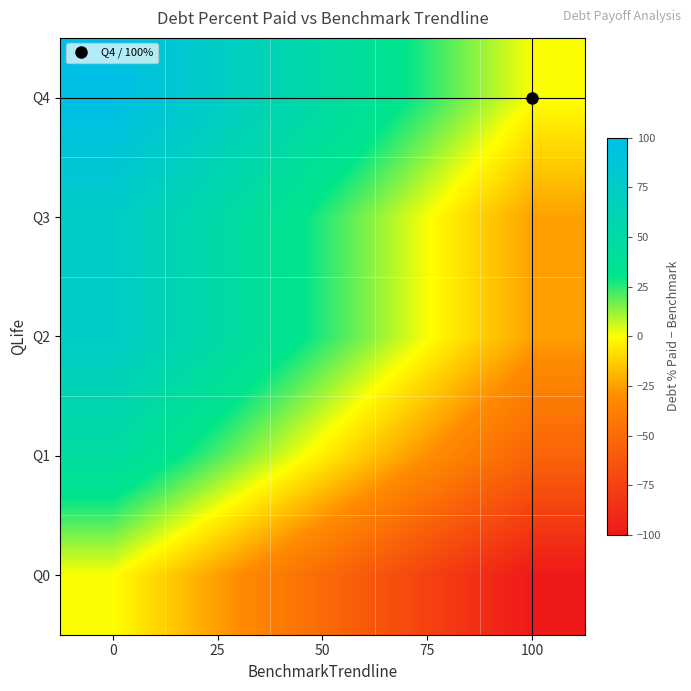

Which has a higher value, 25 or 75?

25